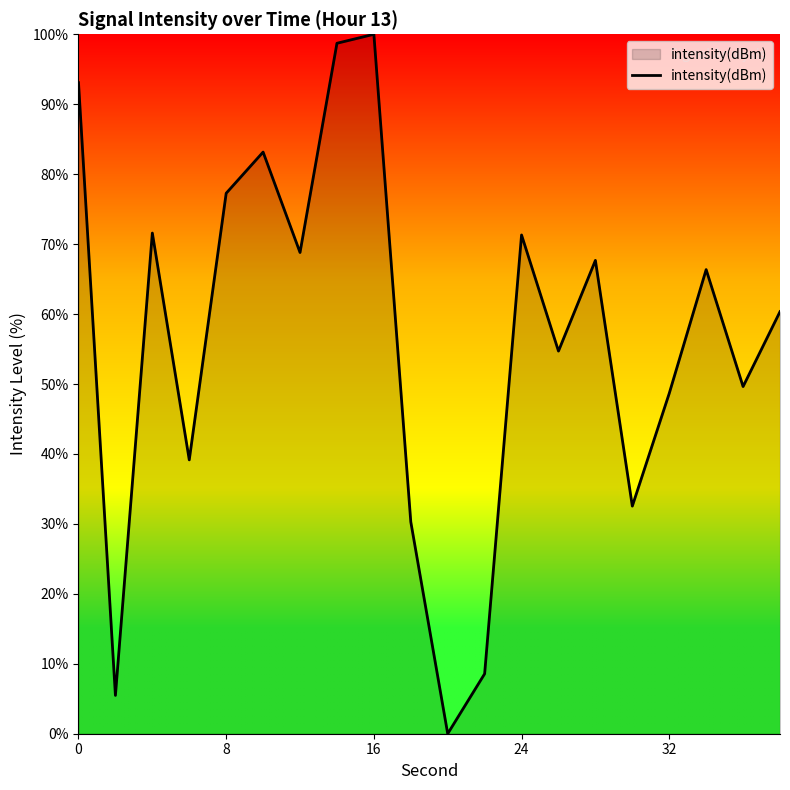

What is the difference between the maximum and minimum values?

100.0